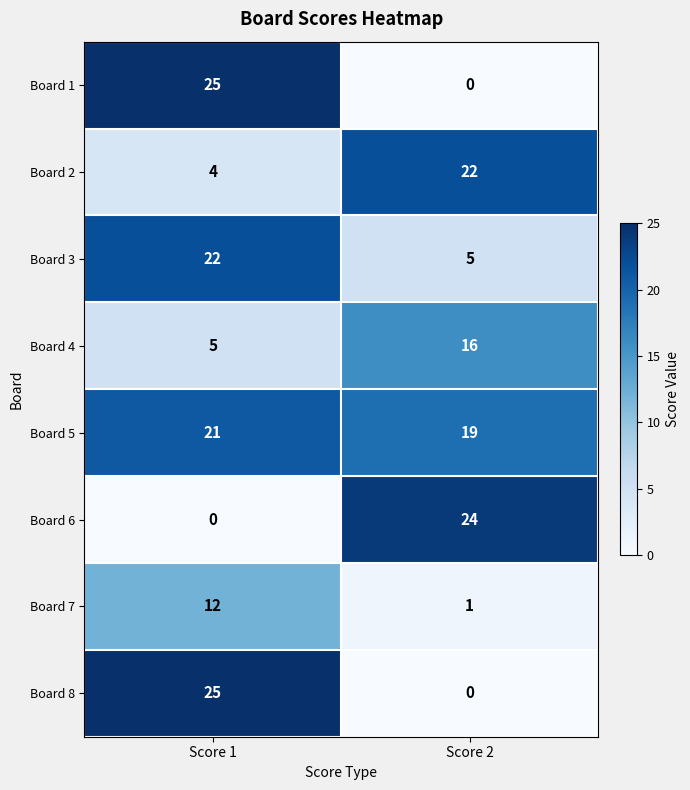

Which series has the largest total across all categories?

Board 5